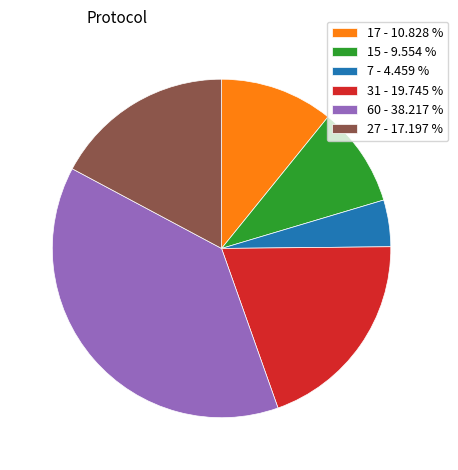

Combined, do 27 - 17.197 % and 7 - 4.459 % account for over 50%?

No